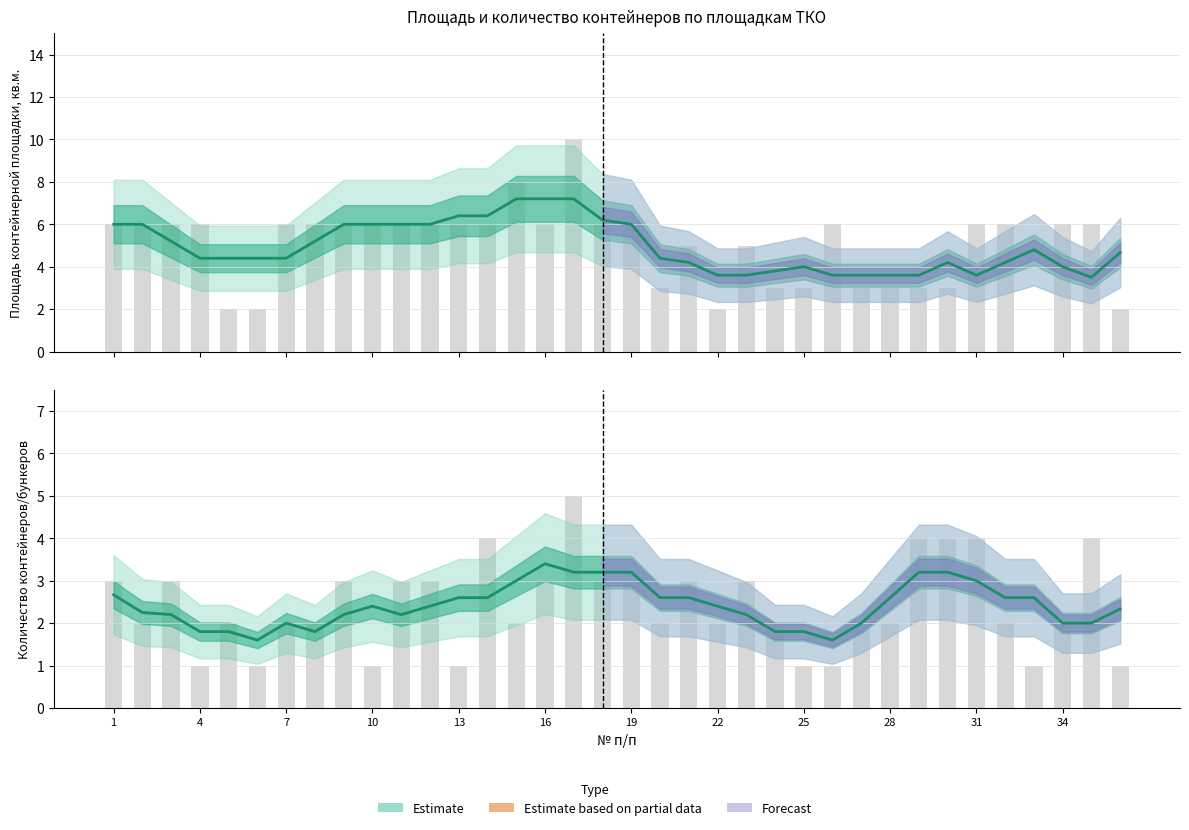

The value of Количество контейнеров at 25 is 0.7. True or false?

False